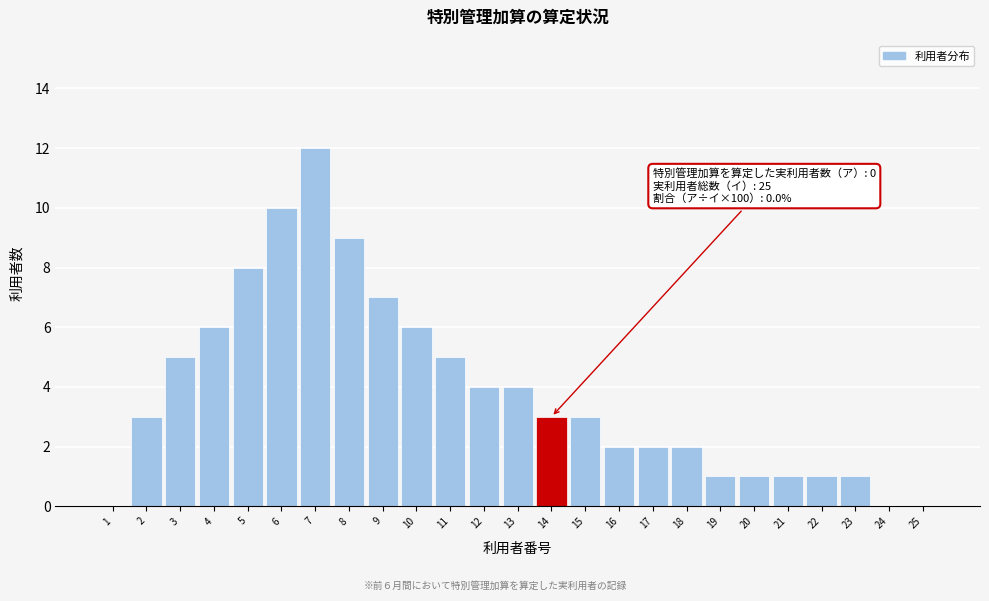

Reading left to right, list all the values displayed in this chart.

1=0	2=3	3=5	4=6	5=8	6=10	7=12	8=9	9=7	10=6	11=5	12=4	13=4	14=3	15=3	16=2	17=2	18=2	19=1	20=1	21=1	22=1	23=1	24=0	25=0